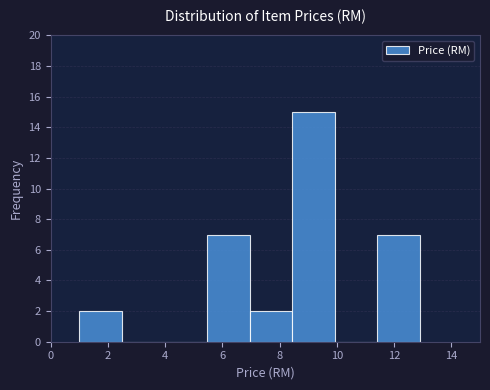

Which range on the x-axis has the tallest bar?

8.4 to 10.0